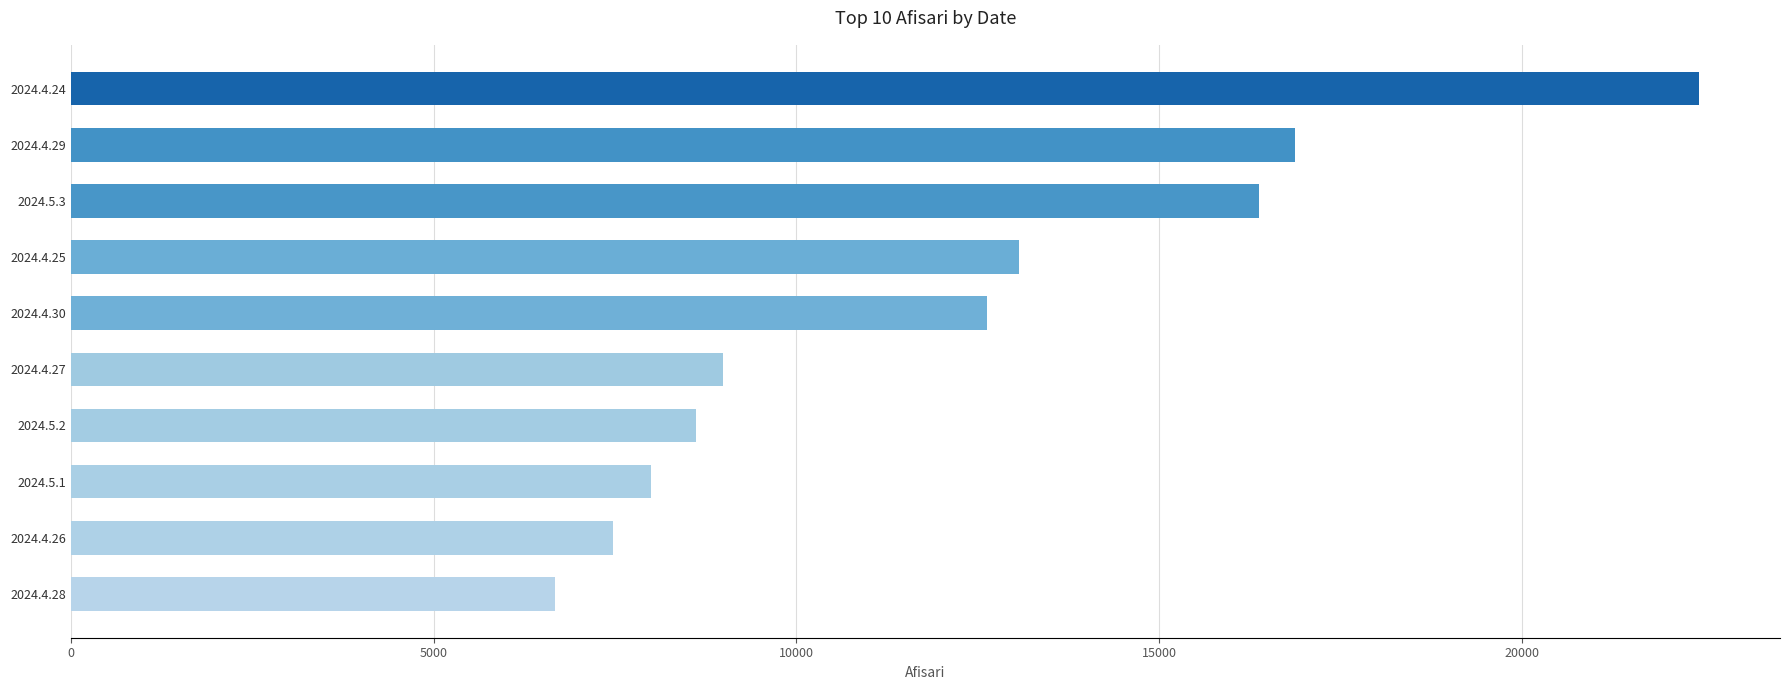

What is the smallest value displayed?

6680